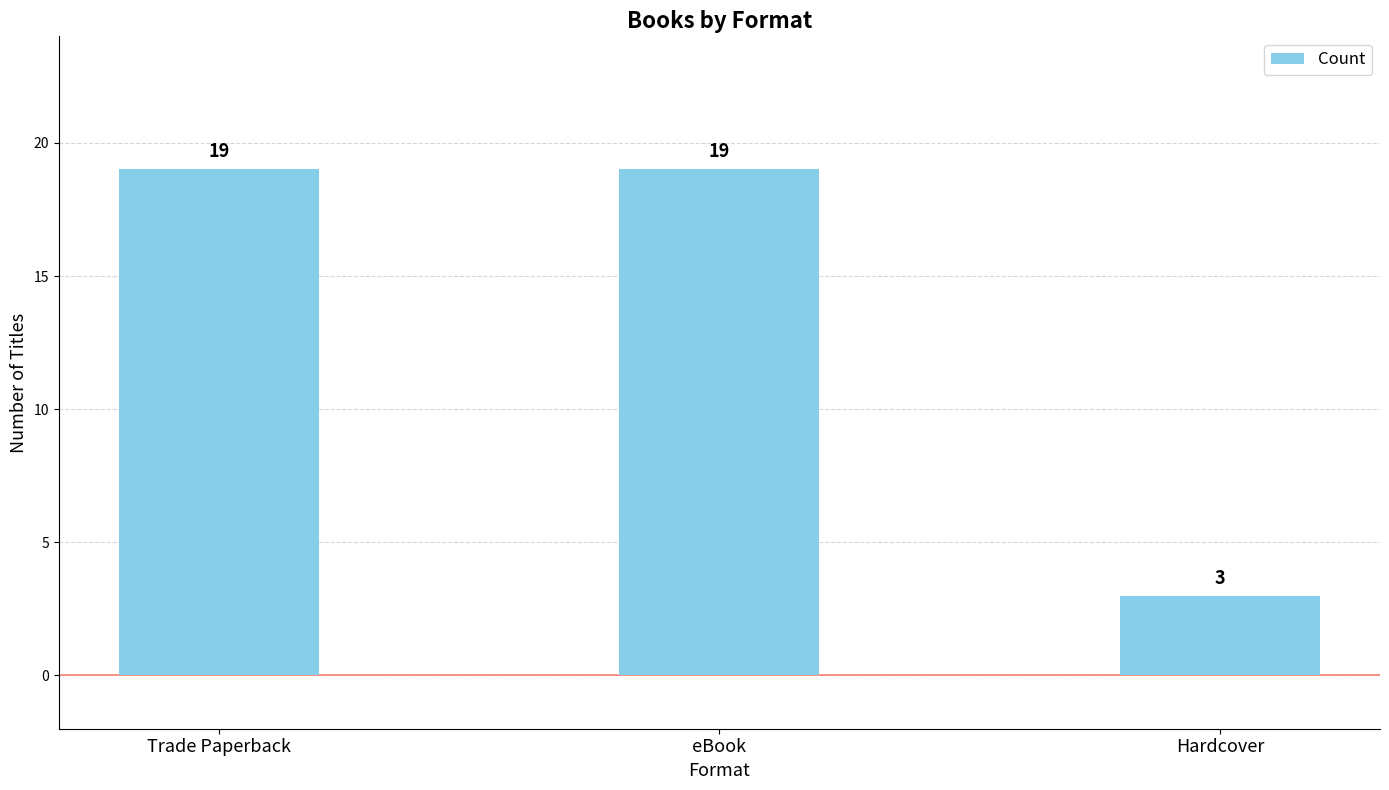

Reading left to right, what are all the values shown in this chart?

Trade Paperback=19	eBook=19	Hardcover=3